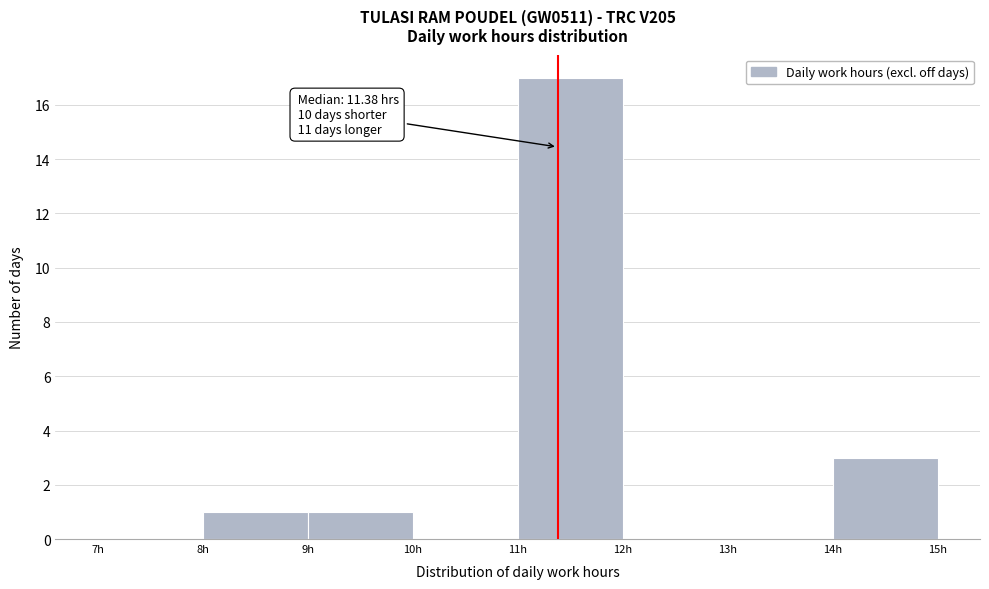

Over which range of the x-axis is the bar tallest?

11 to 12